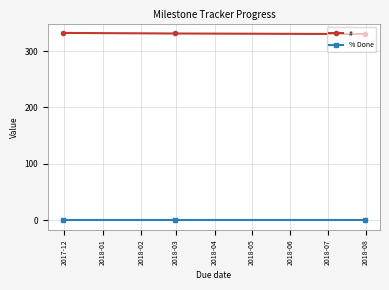

Does the chart have visible grid lines?

Yes